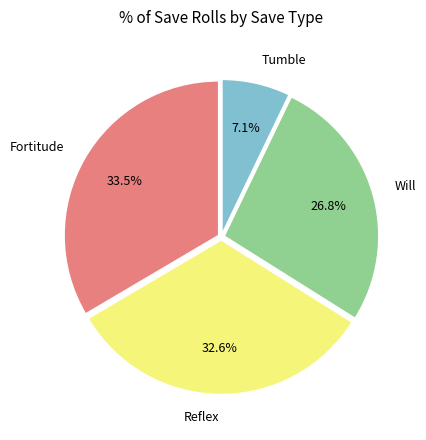

Which slice is the largest?

Fortitude